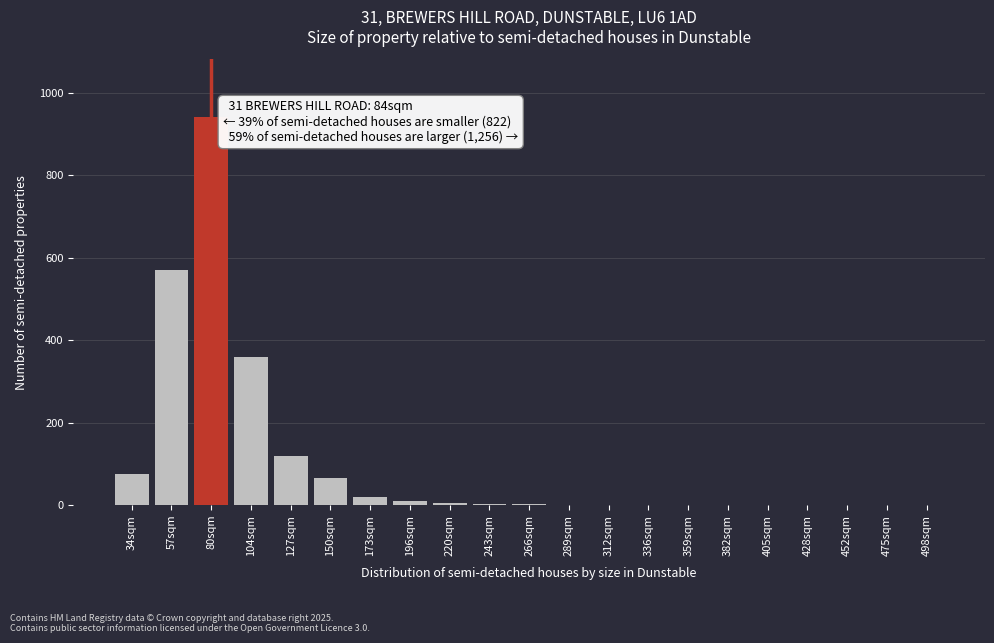

The value at 127sqm is 158. True or false?

False